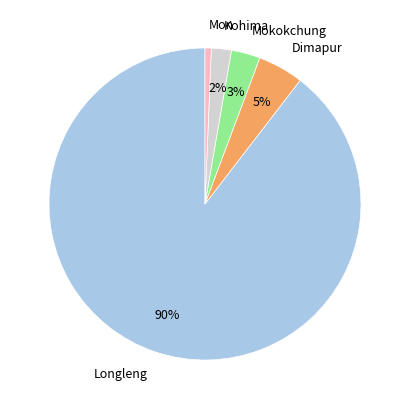

What is the smallest slice in the pie chart?

Mon